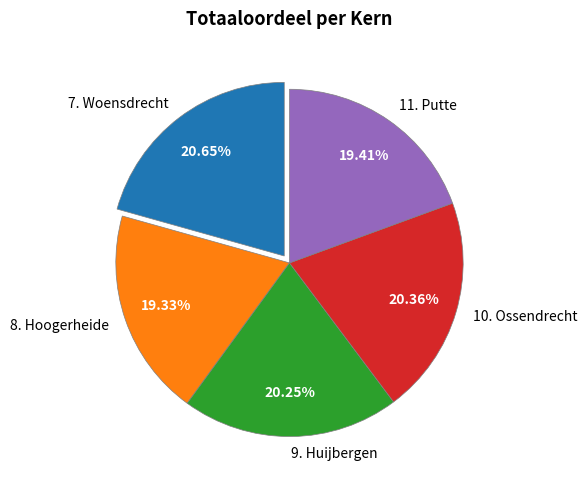

Count the number of slices in the pie.

5